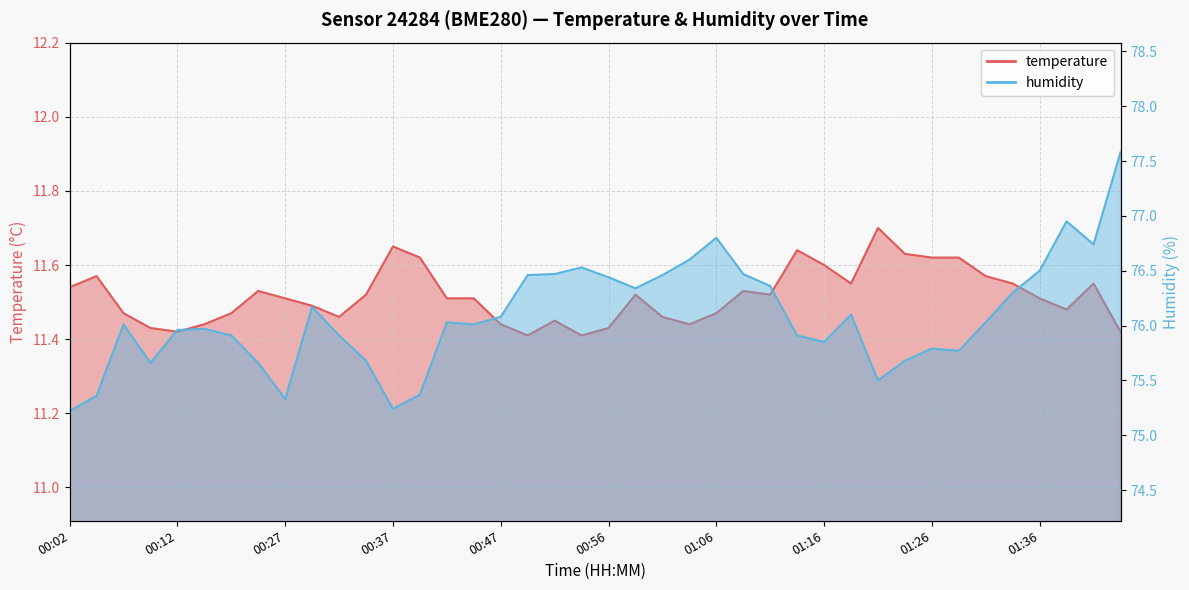

What is the highest value of the temperature series?

11.7